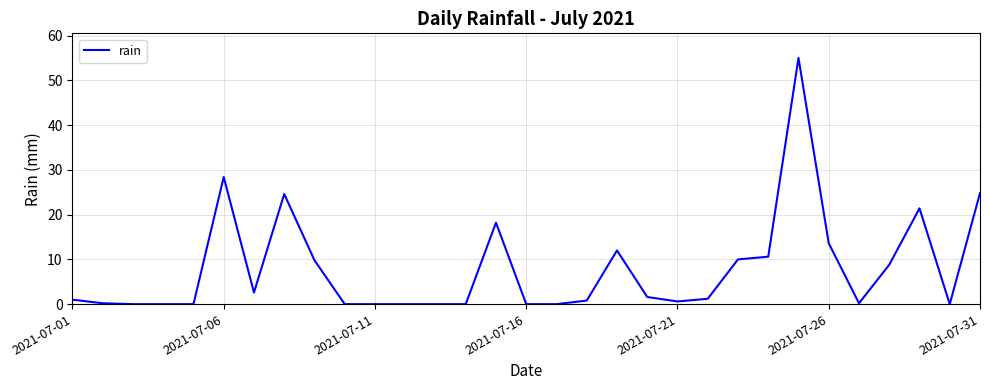

What is the difference between the maximum and minimum values?

55.0